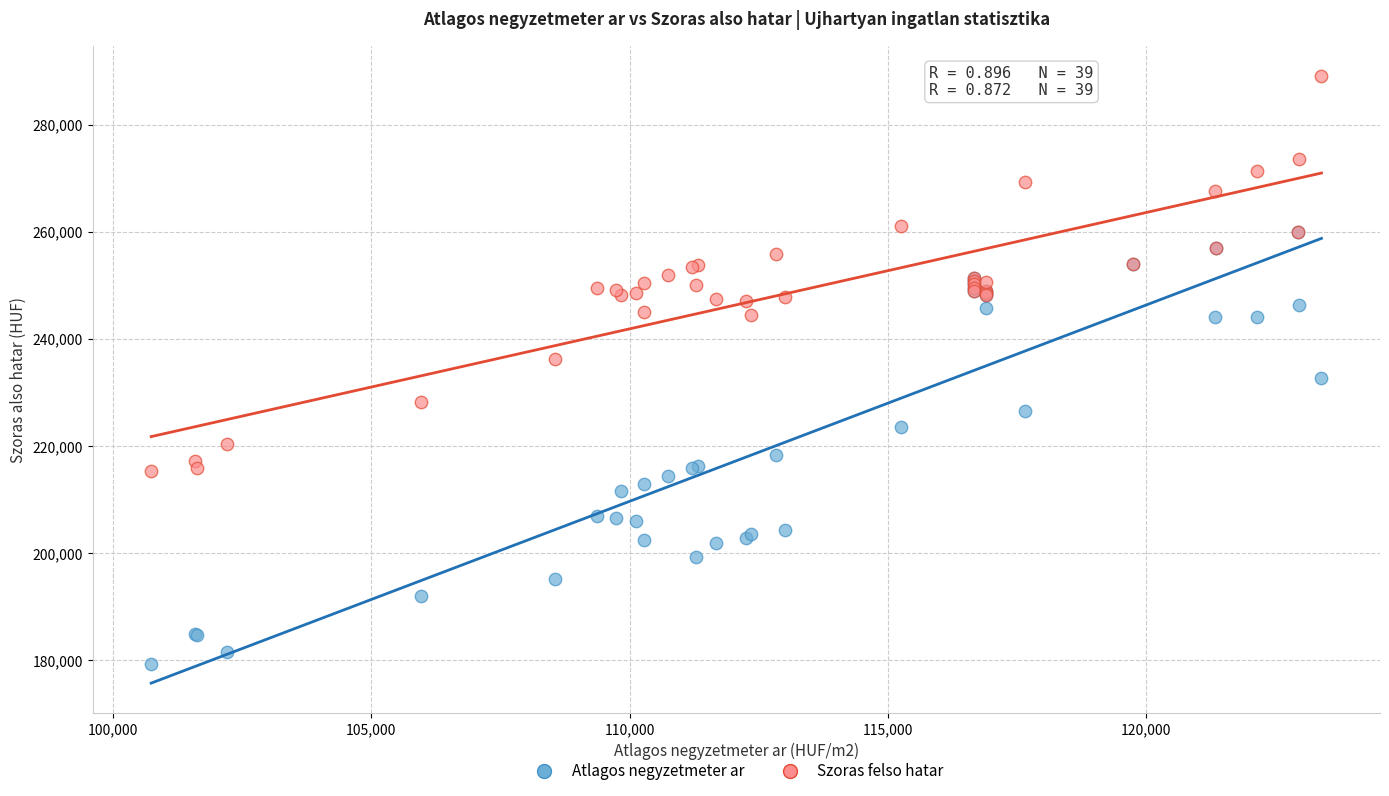

What are all the series names shown in the legend?

Atlagos negyzetmeter ar, Szoras felso hatar